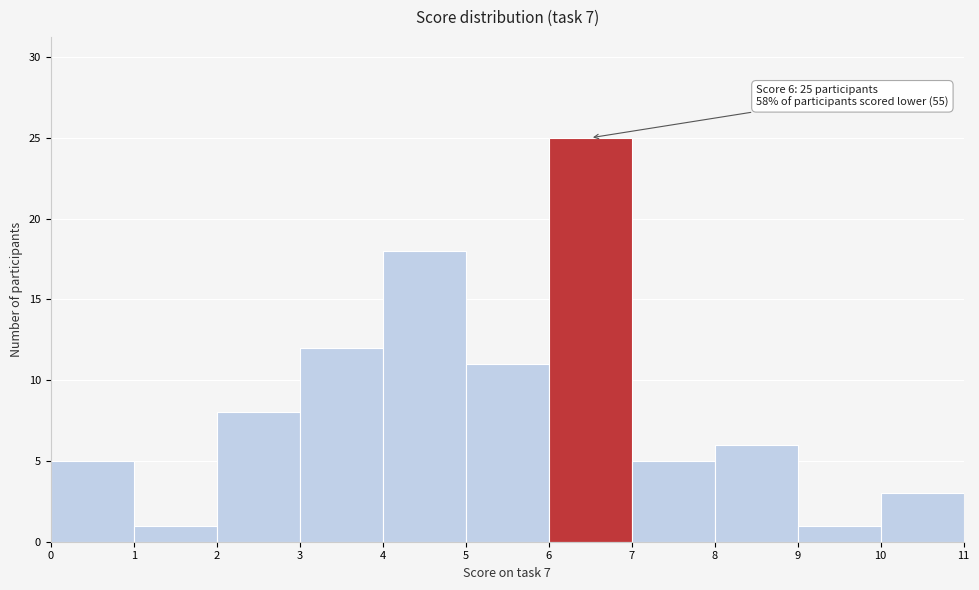

Which range on the x-axis has the tallest bar?

6 to 7